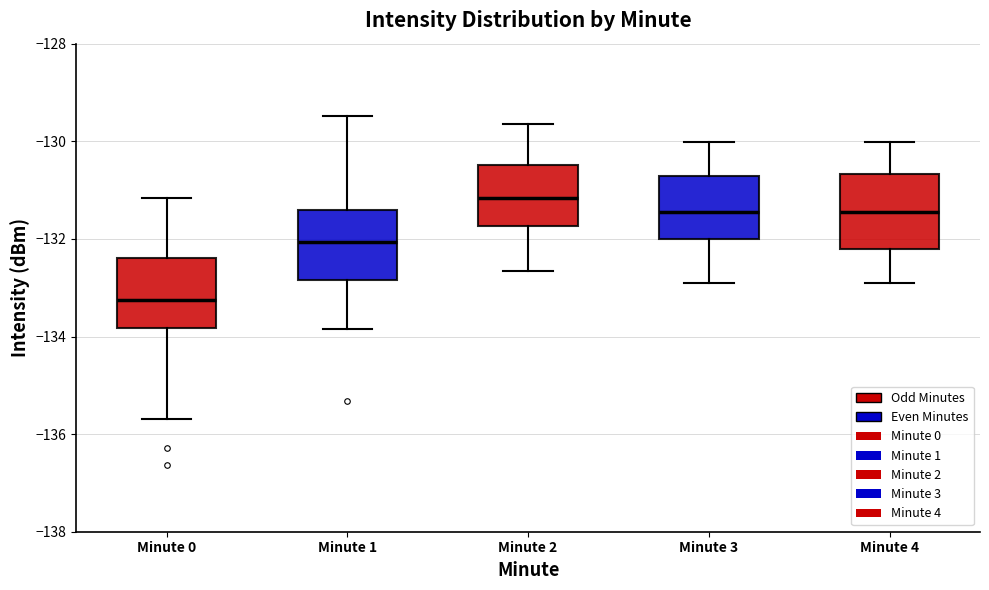

Which box's median line is the lowest?

Minute 0